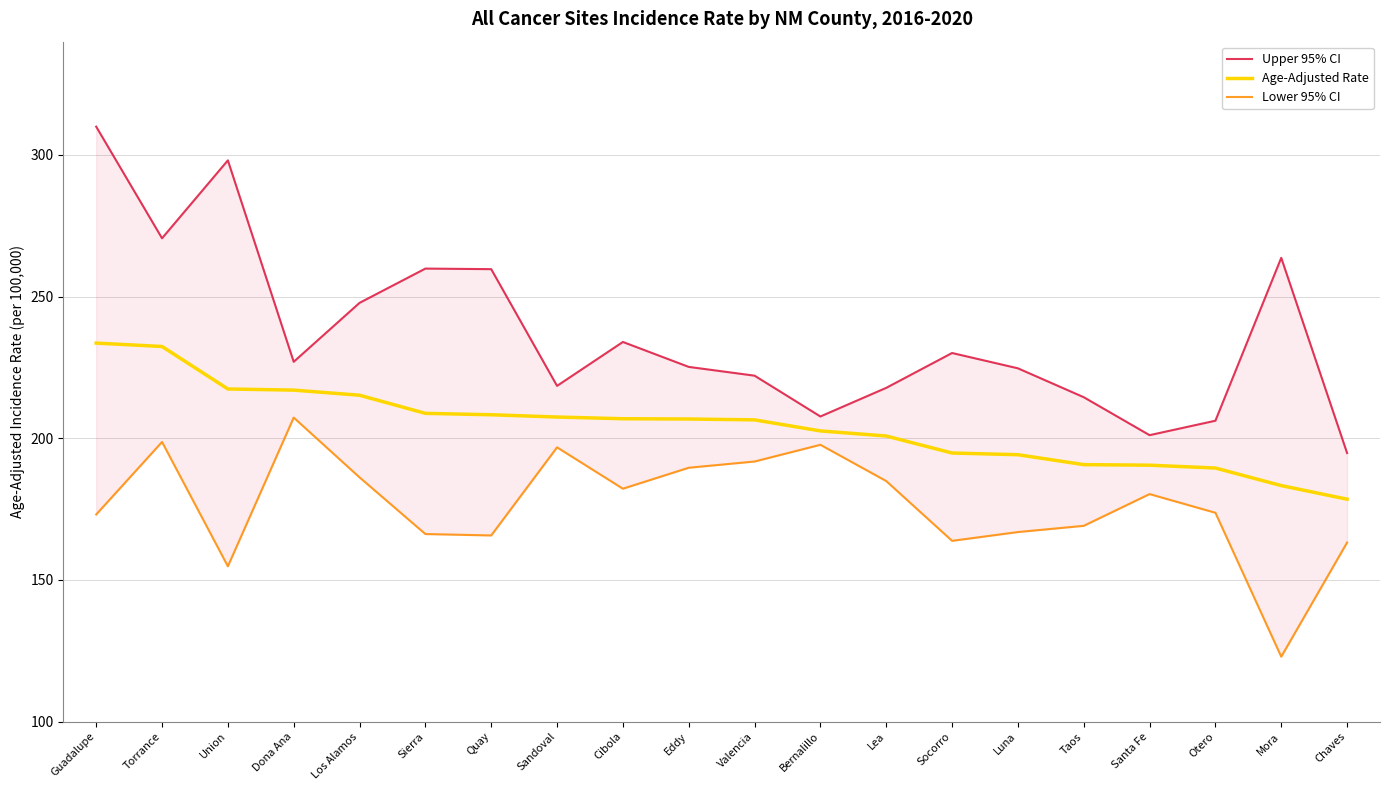

What is the greatest value displayed?

310.0